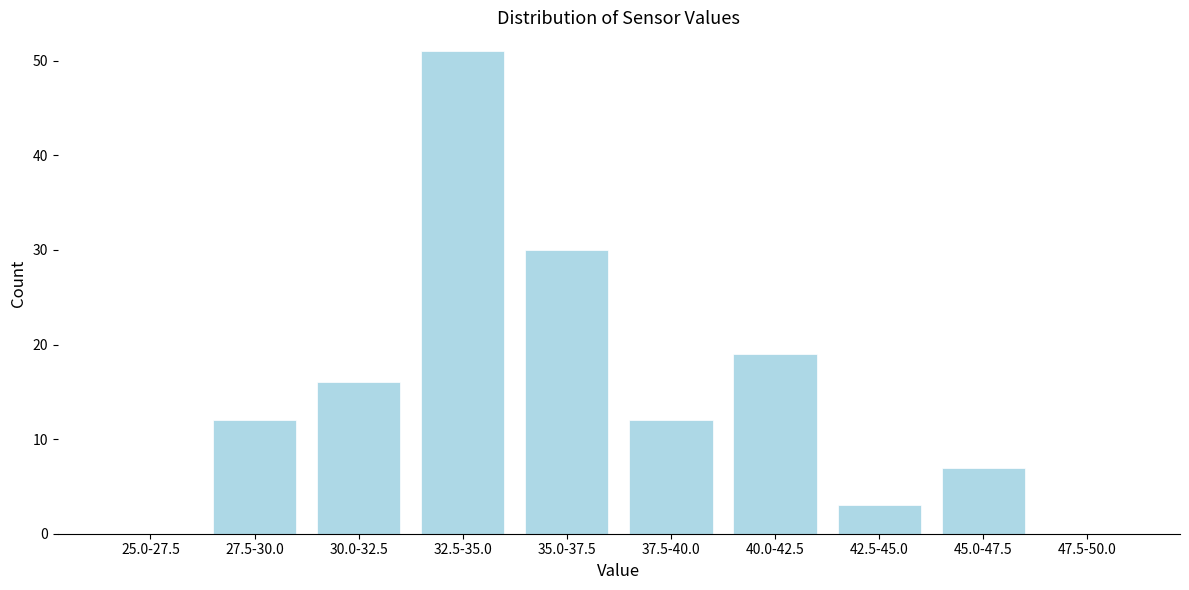

Reading left to right, what are all the values shown in this chart?

25.0-27.5=0	27.5-30.0=12	30.0-32.5=16	32.5-35.0=51	35.0-37.5=30	37.5-40.0=12	40.0-42.5=19	42.5-45.0=3	45.0-47.5=7	47.5-50.0=0